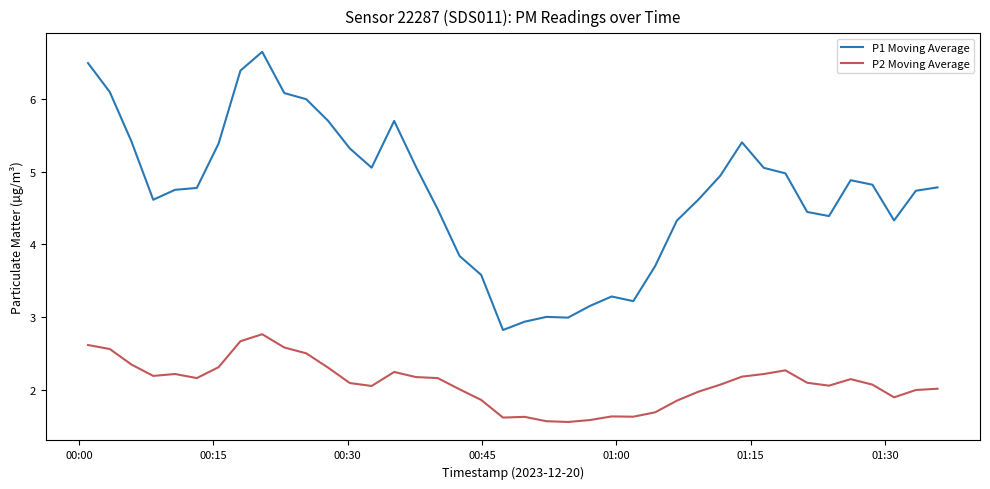

True or false: P1 Moving Average and P2 Moving Average intersect in this chart.

False